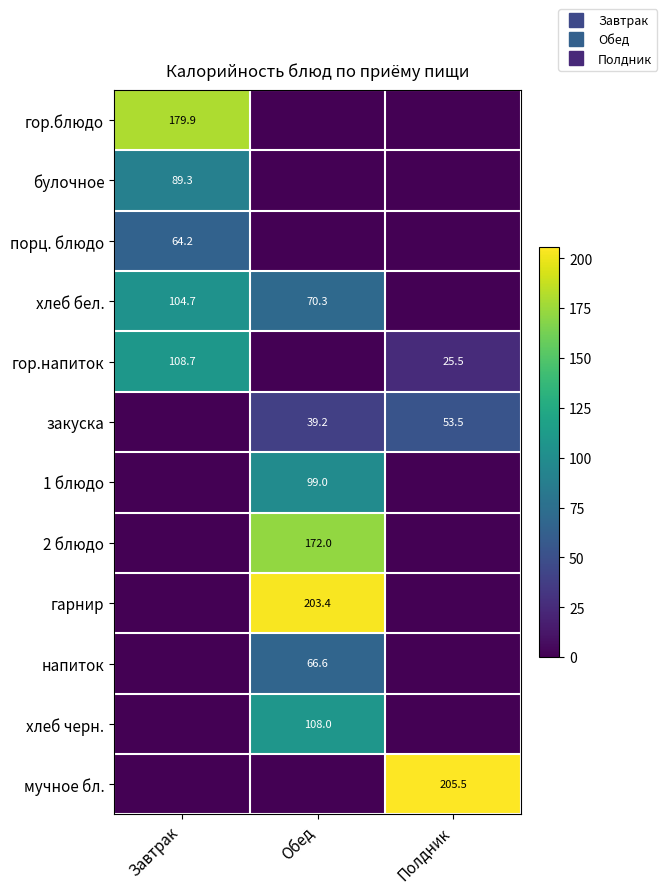

Count the number of categories in the chart.

3